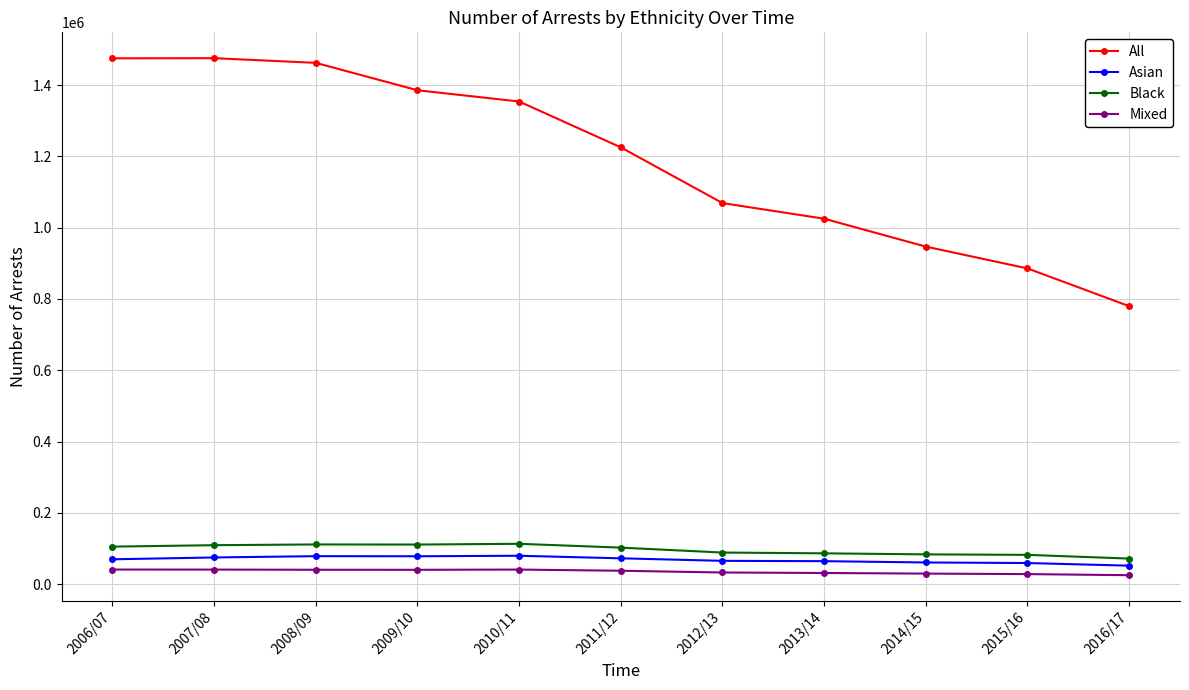

What are all the series names shown in the legend?

All, Asian, Black, Mixed